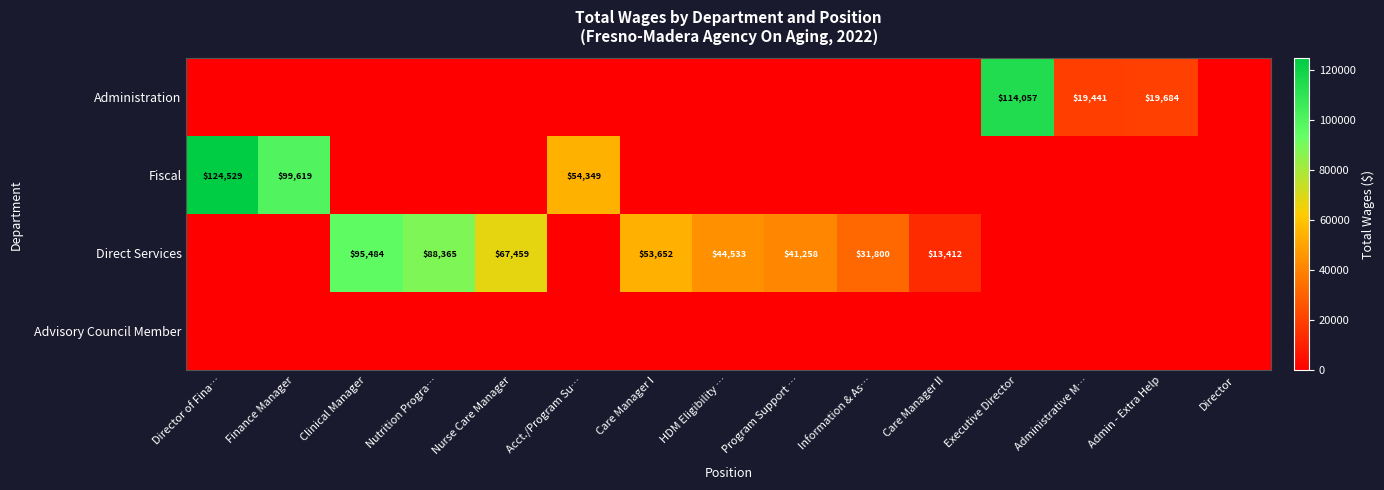

The Direct Services series shows 31800 at Information & As…. True or false?

True